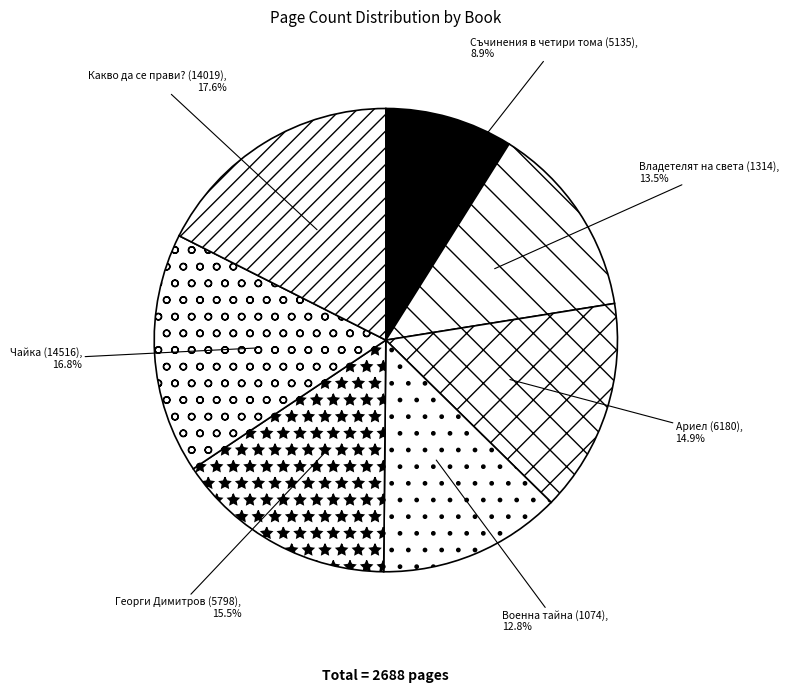

Which category has the smallest portion of the pie?

Съчинения в четири тома (5135)